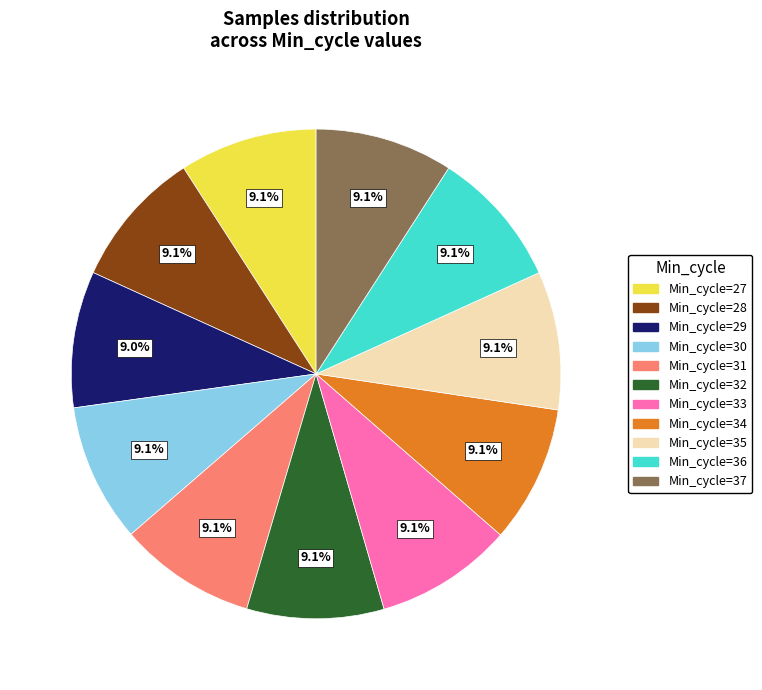

Is there a majority slice in this chart?

No